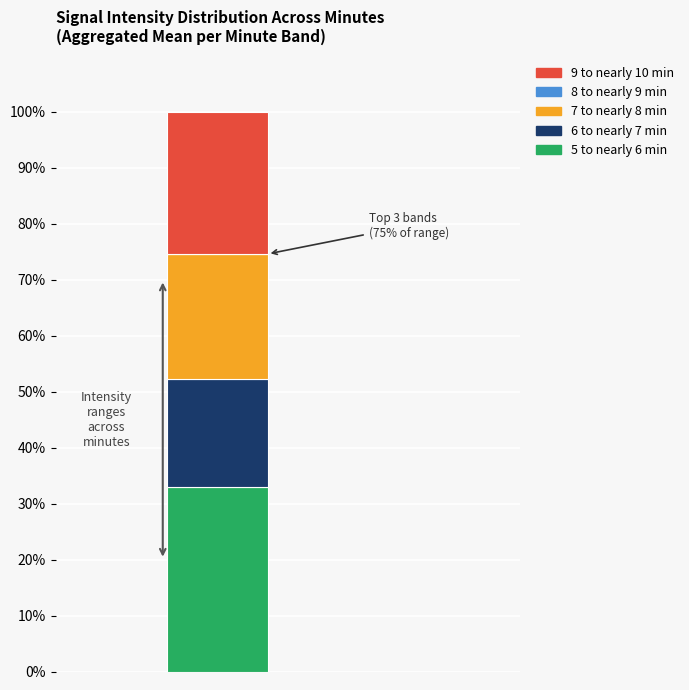

How many distinct data groups are displayed?

4